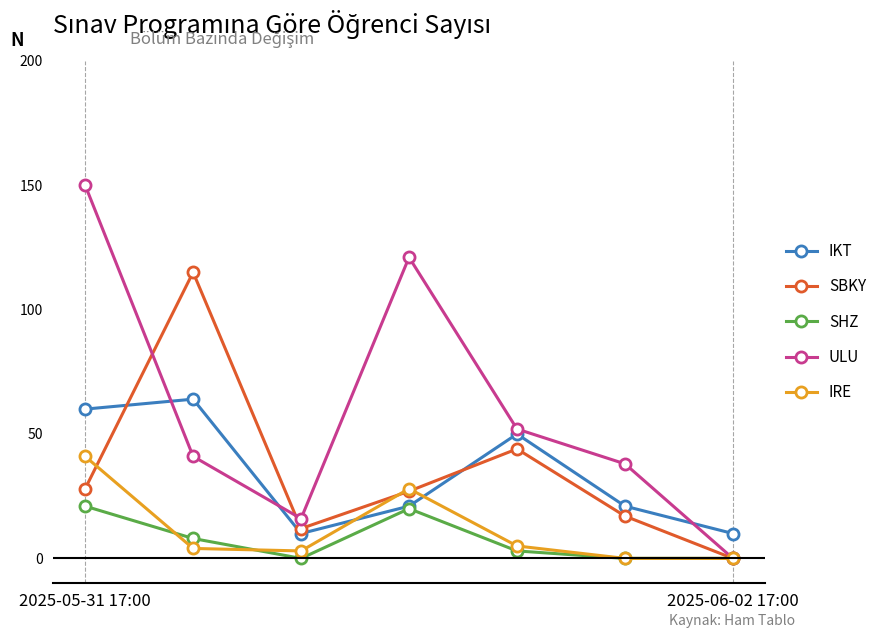

In ULU, how many points are higher than both neighbors (excluding endpoints)?

1